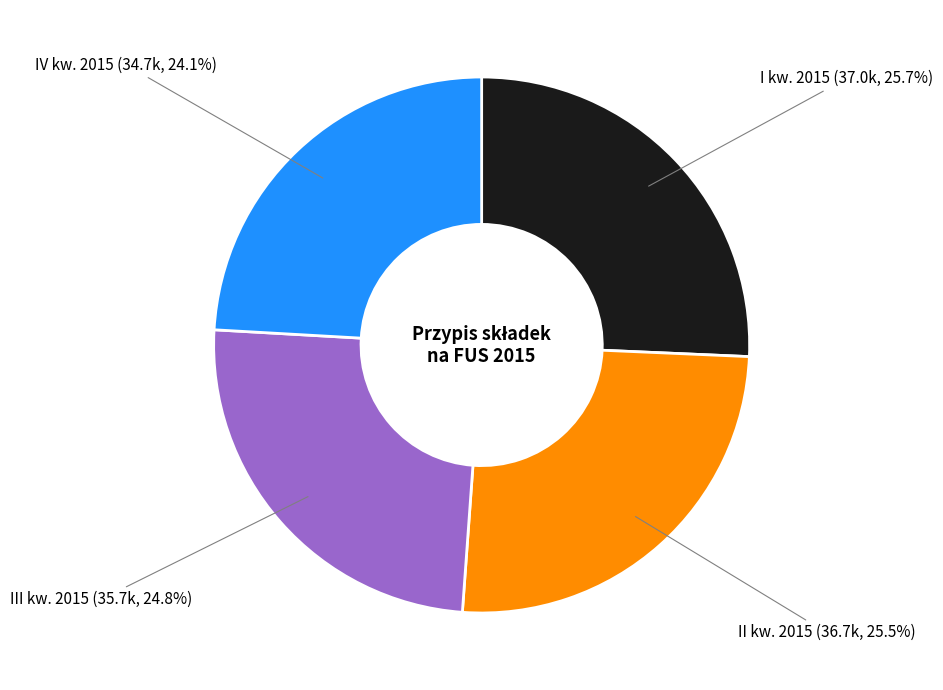

Count the number of slices in the pie.

4